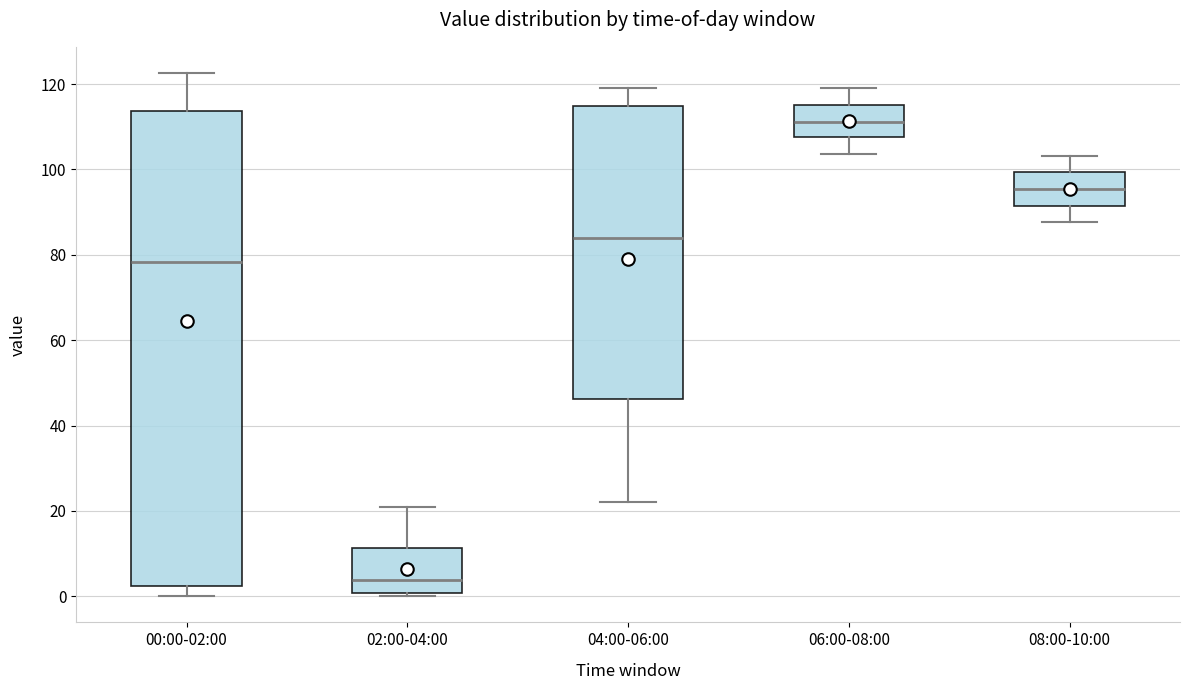

Comparing the boxes themselves (not the whiskers), which one is the tallest?

00:00-02:00